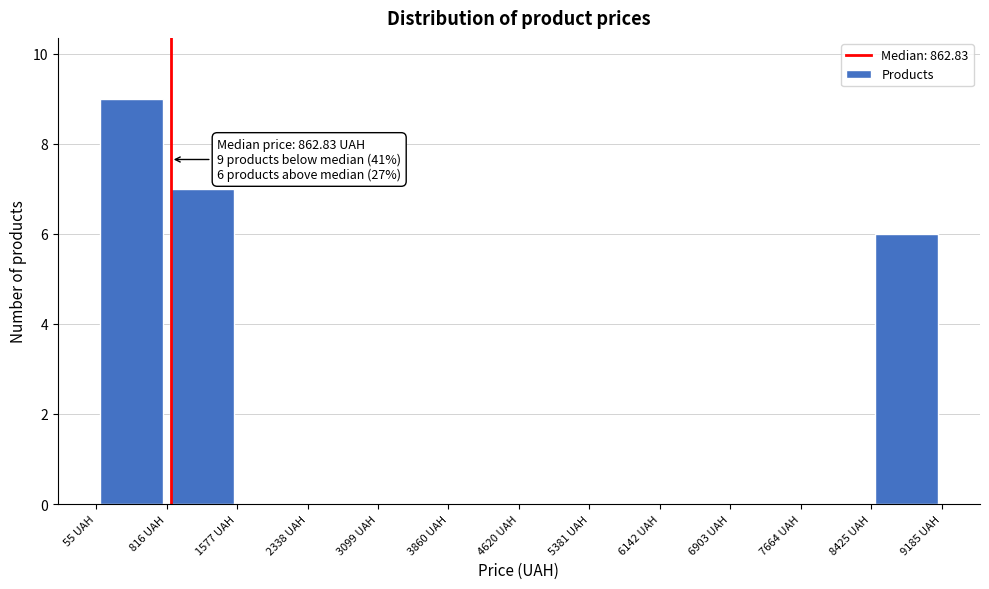

Over which range of the x-axis is the bar tallest?

100 to 800